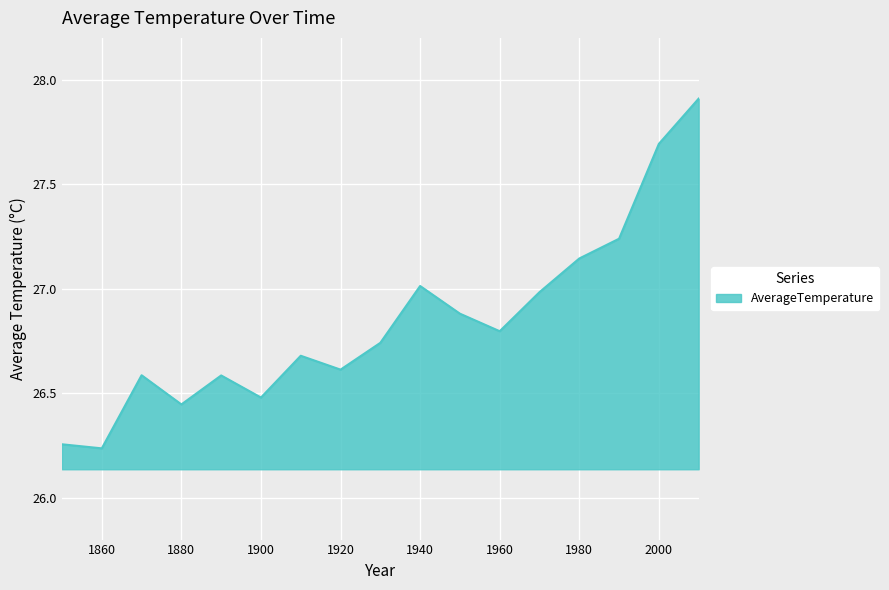

What is the difference between the maximum and minimum values?

1.7